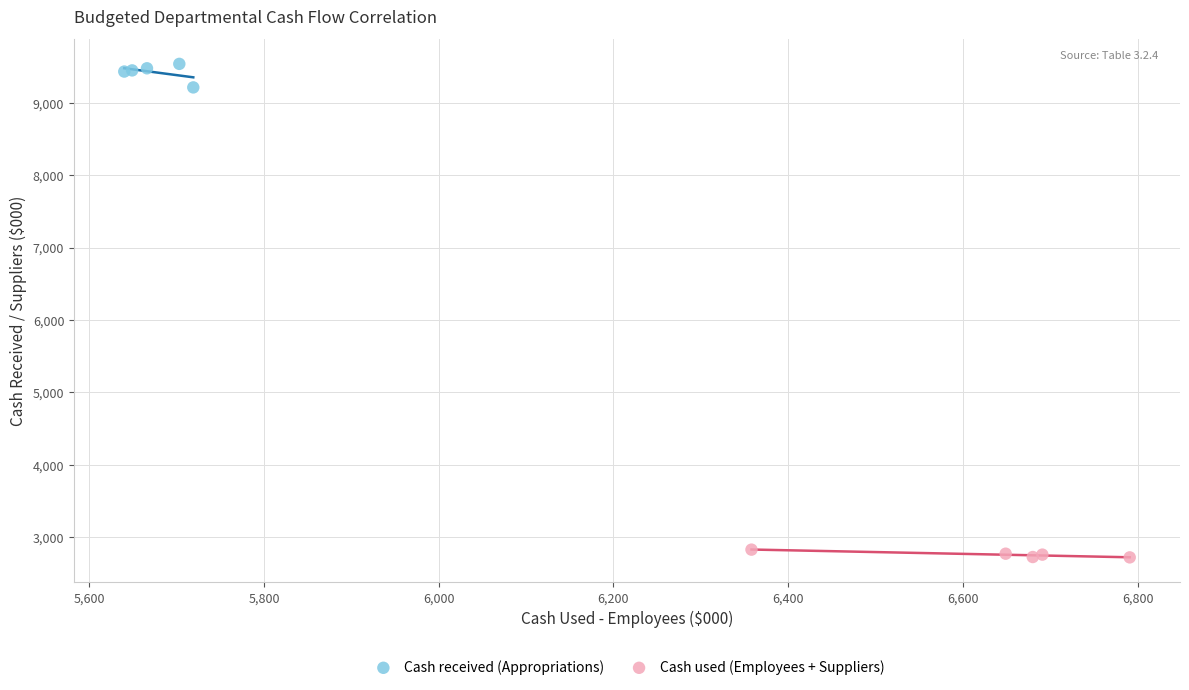

Which series contains the lowest Y value?

Cash used (Employees + Suppliers)